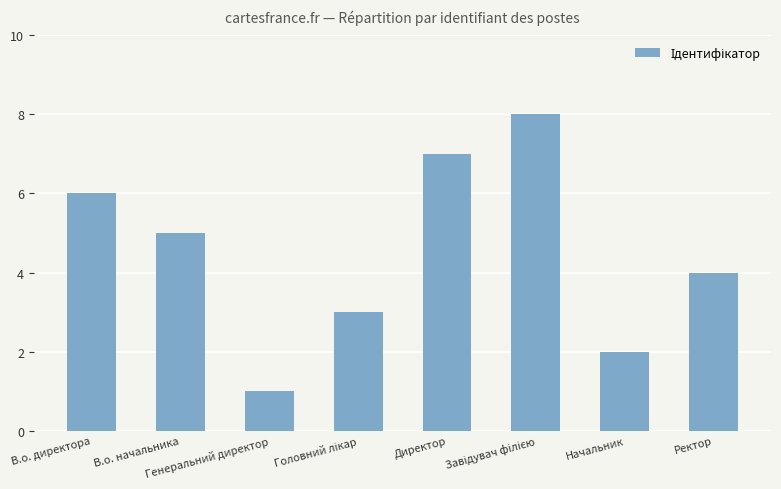

What is the difference between the maximum and minimum values?

7